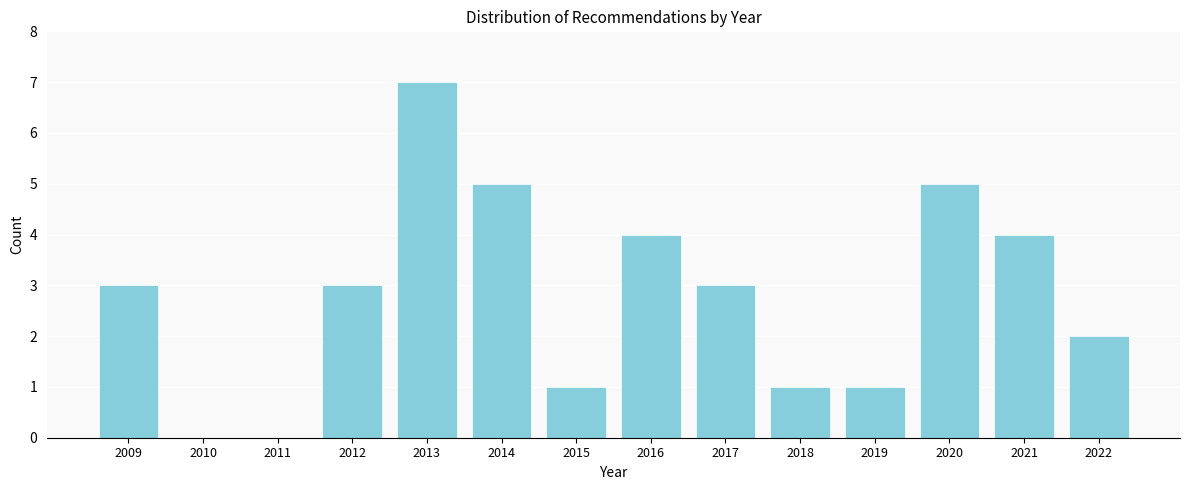

Reading left to right, list all the values displayed in this chart.

2009=3	2010=0	2011=0	2012=3	2013=7	2014=5	2015=1	2016=4	2017=3	2018=1	2019=1	2020=5	2021=4	2022=2